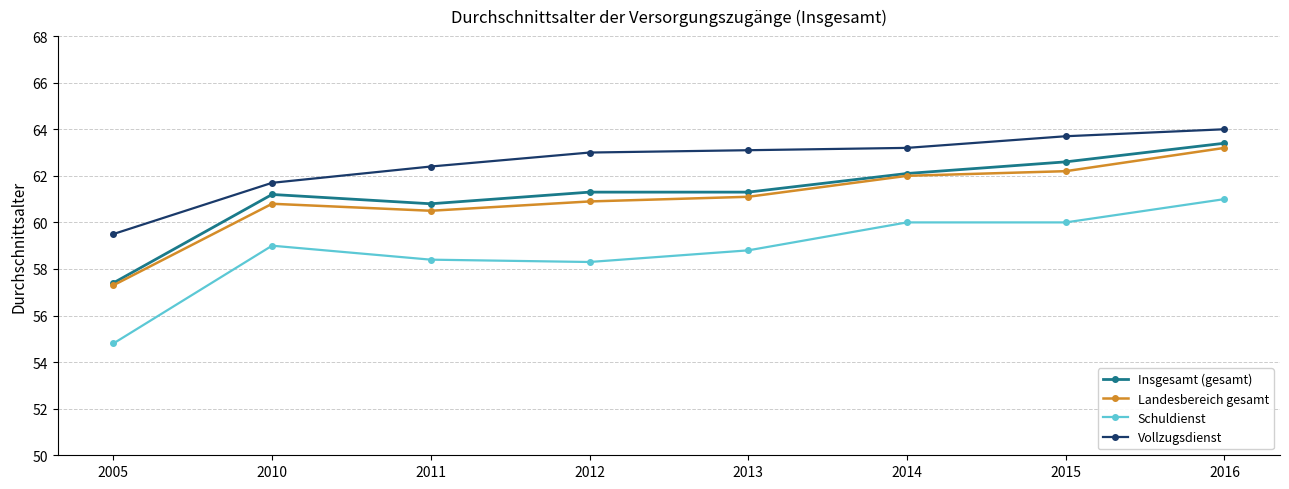

True or false: Schuldienst and Vollzugsdienst cross at least once.

False